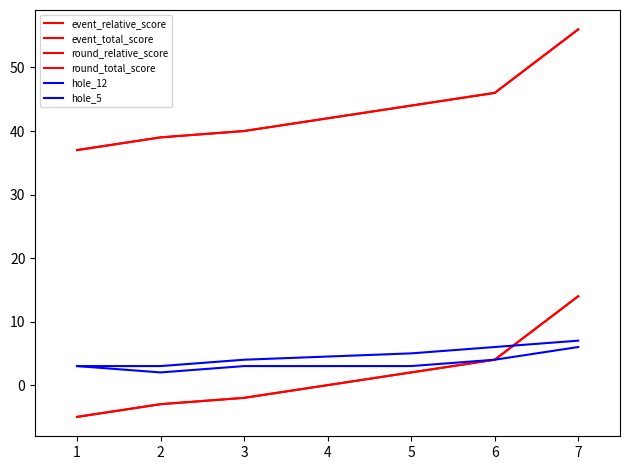

Count the number of categories in the chart.

7